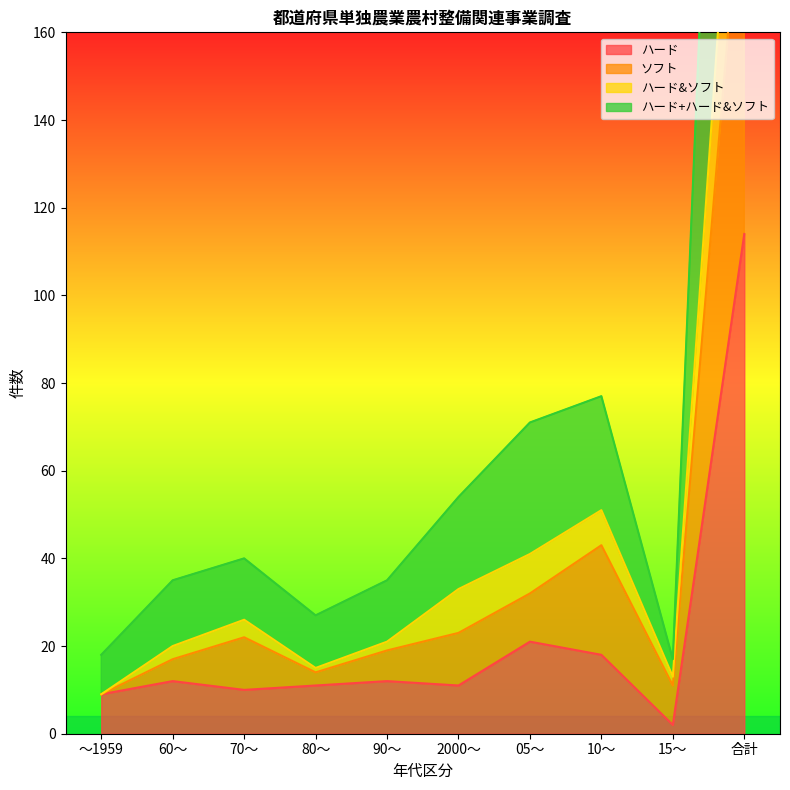

True or false: ソフト and ハード+ハード&ソフト cross at least once.

False